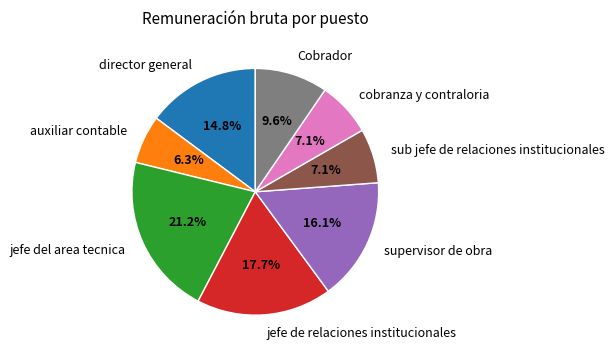

Which slice is the largest?

jefe del area tecnica